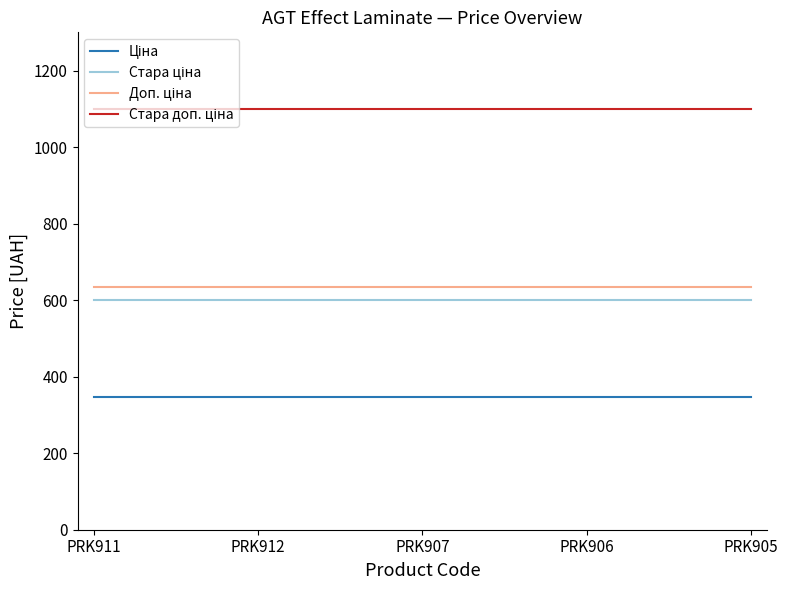

What is the total value across all series at PRK906?

2679.5